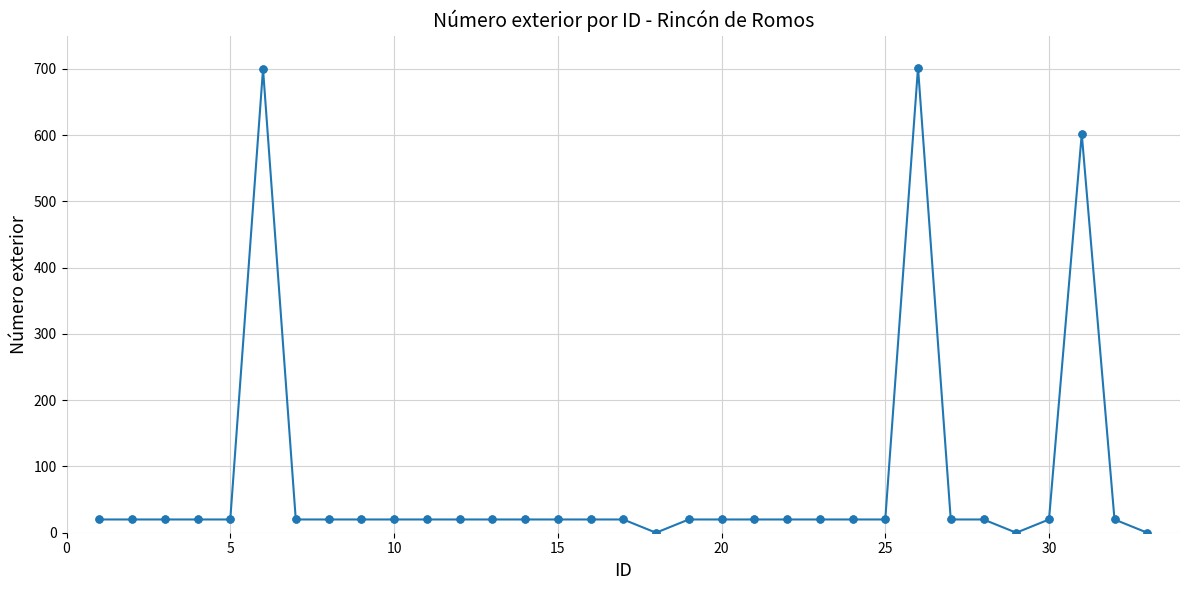

True or false: the data has more than 0 interior local peaks.

True